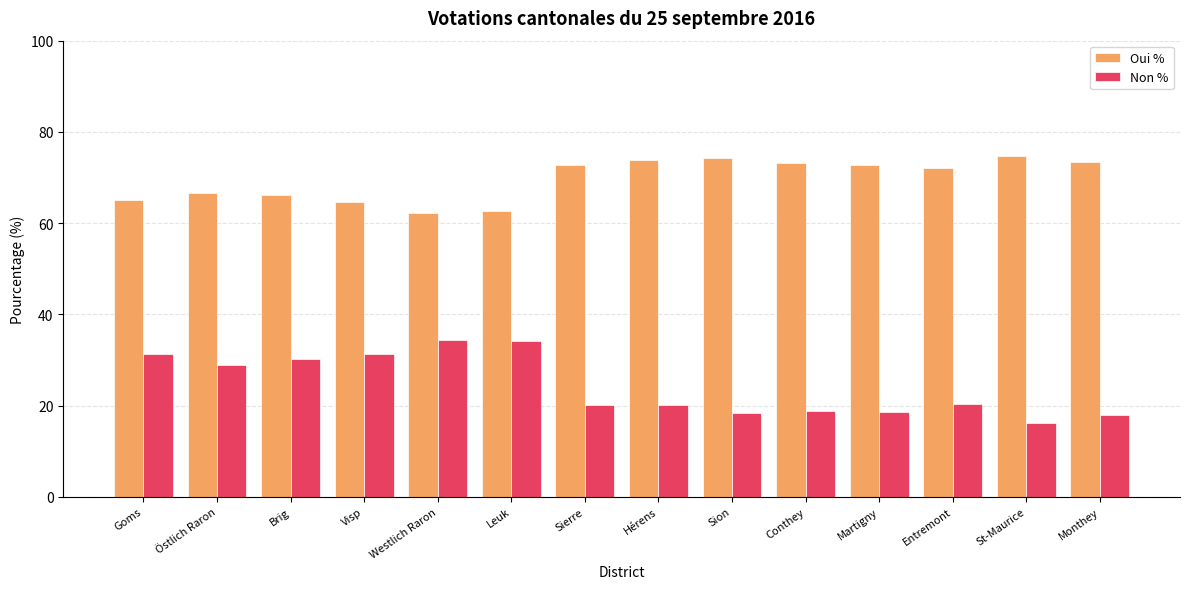

What are all the series names shown in the legend?

Oui %, Non %